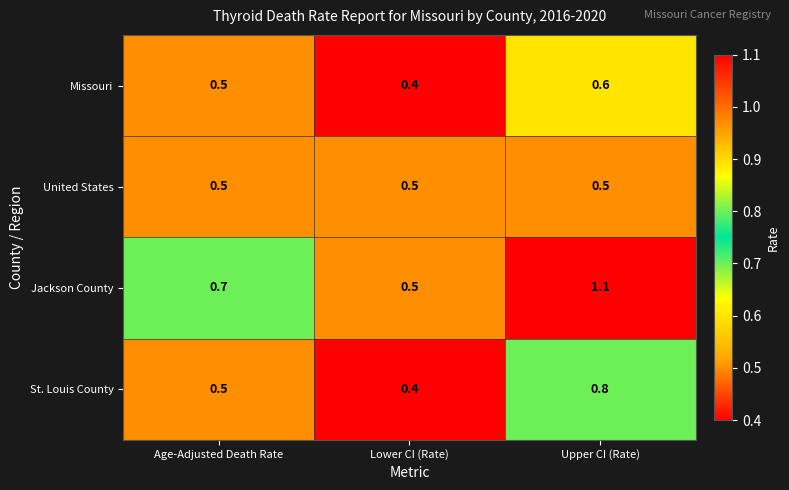

At which category does the chart reach its peak across all series?

Upper CI (Rate)